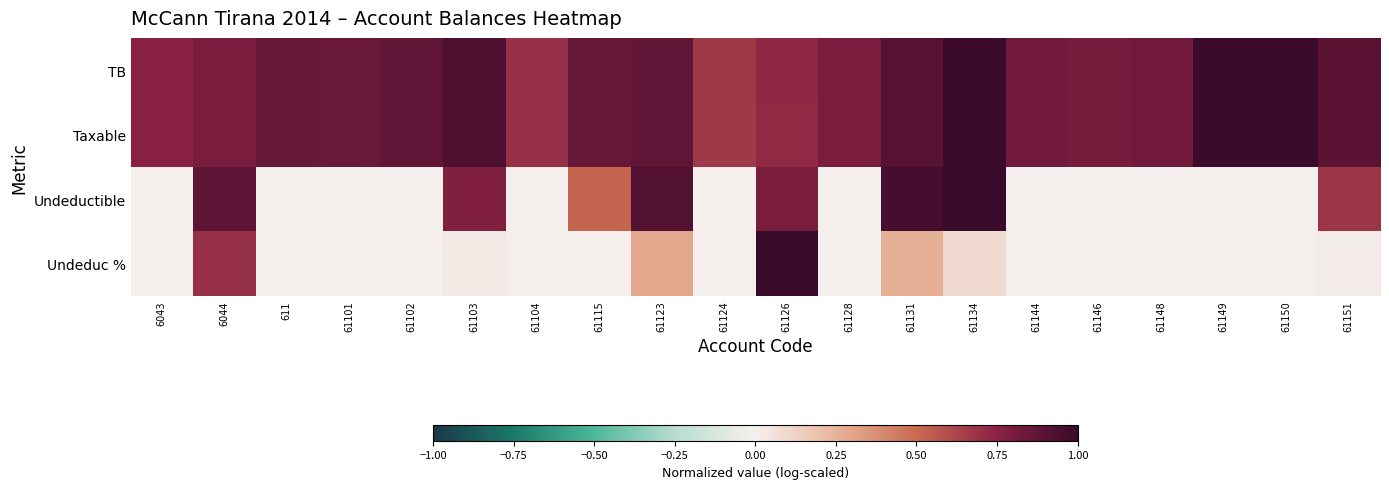

What is the difference between the highest and lowest values at 611?

0.9